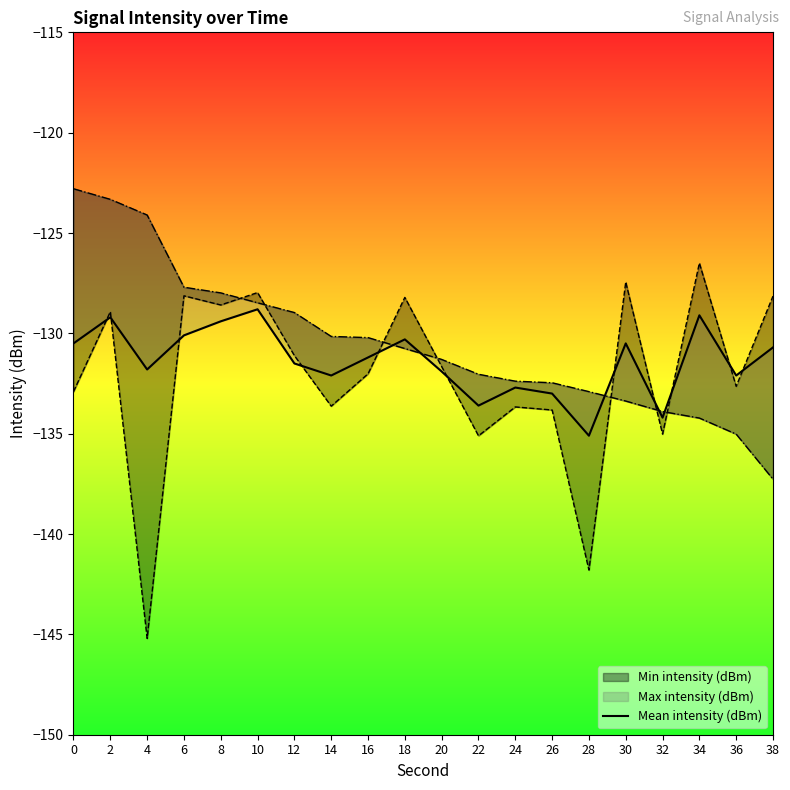

What is the maximum value shown in the chart?

-128.8